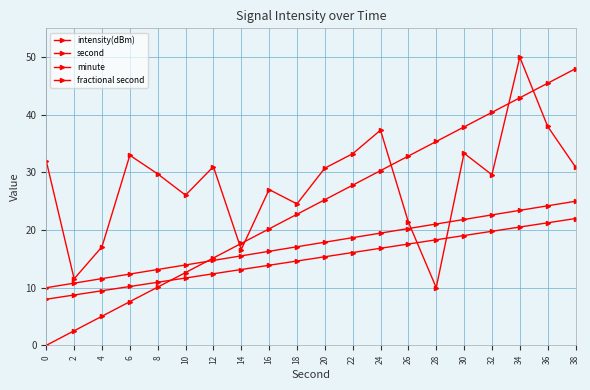

True or false: second has a value of 26.9 at 12.

False